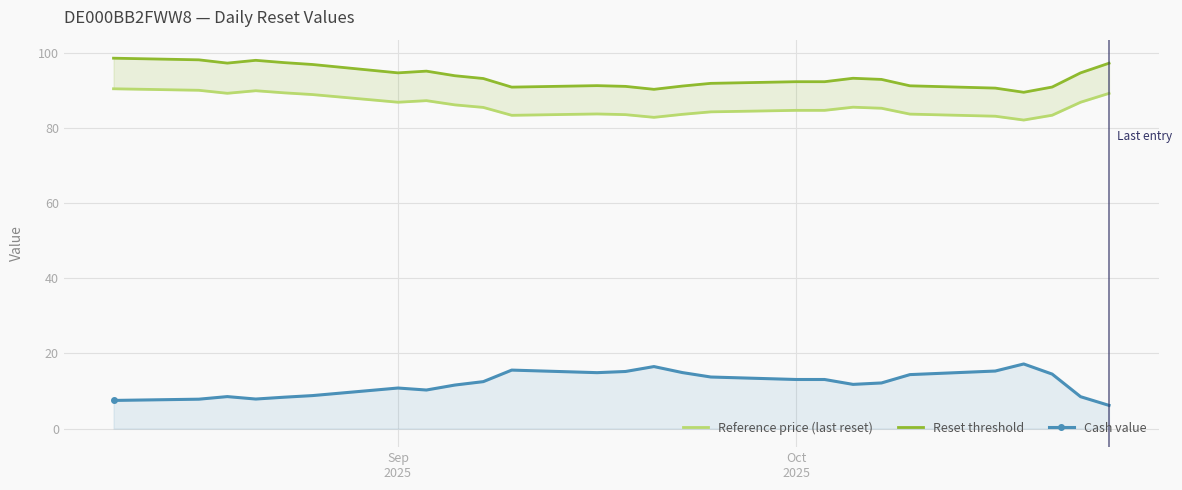

What is the maximum value shown in the chart?

98.6